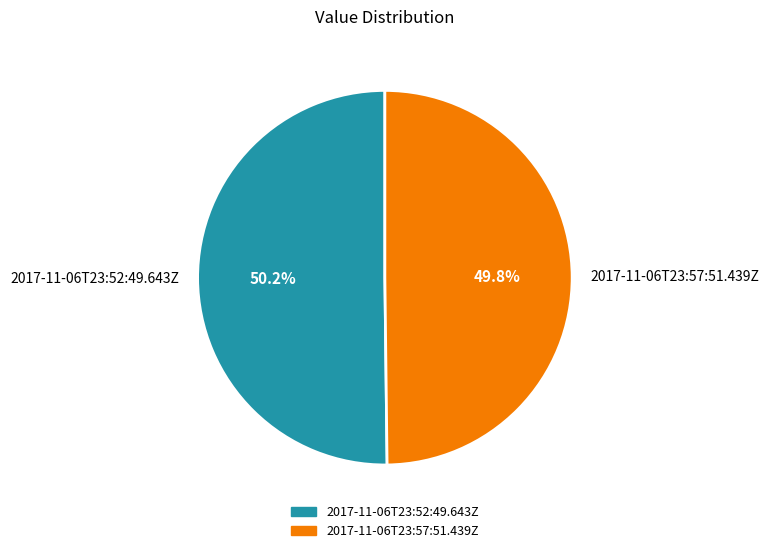

What percentage is NOT represented by 2017-11-06T23:52:49.643Z?

49.8%